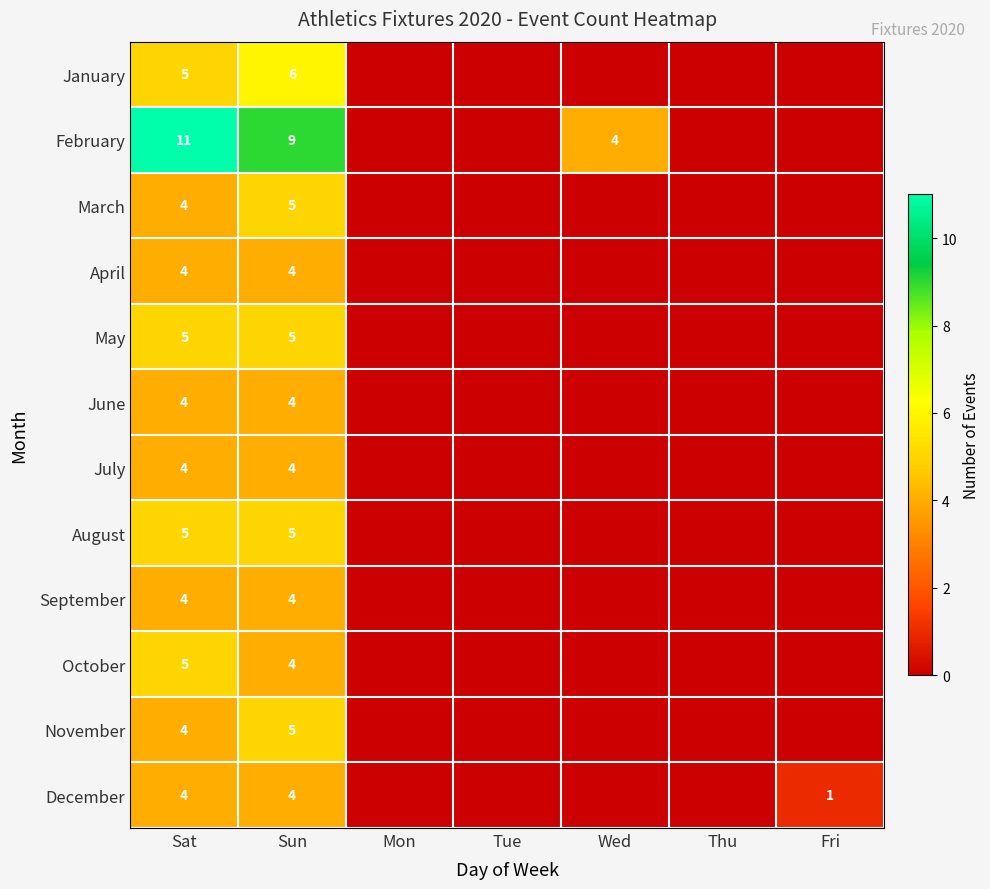

The value of November at Sun is 5. True or false?

True